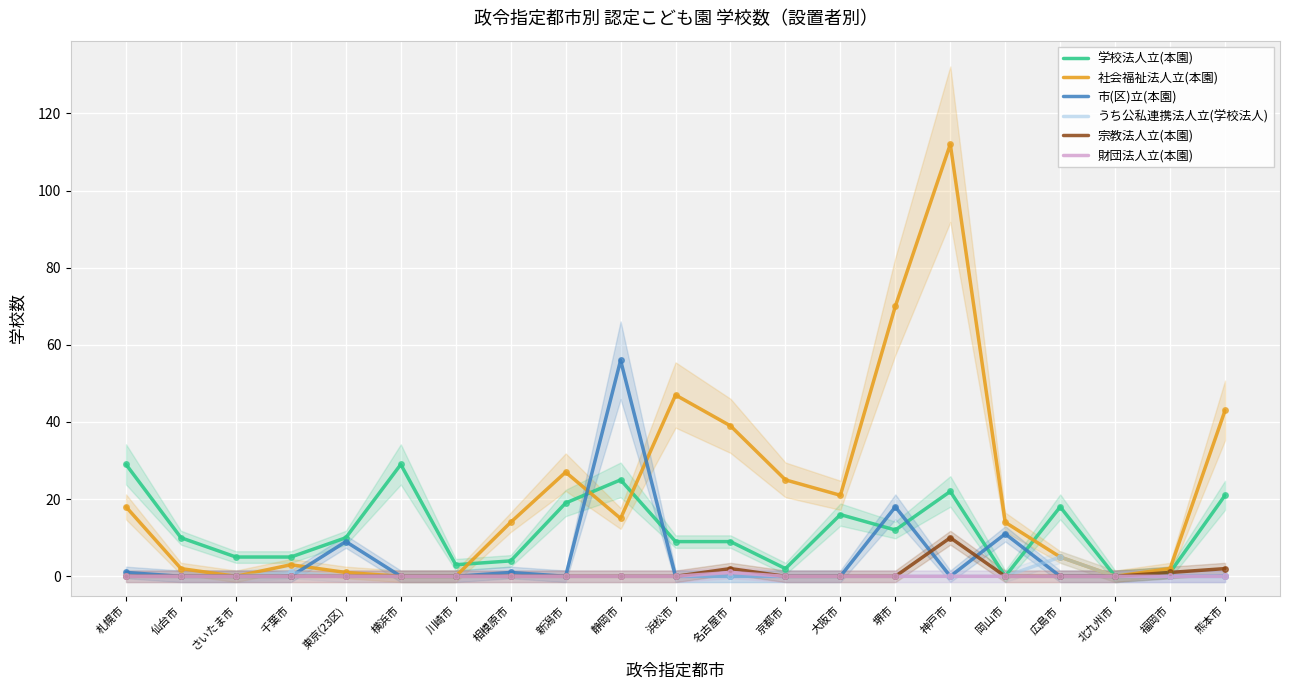

What position from the left is 川崎市?

7